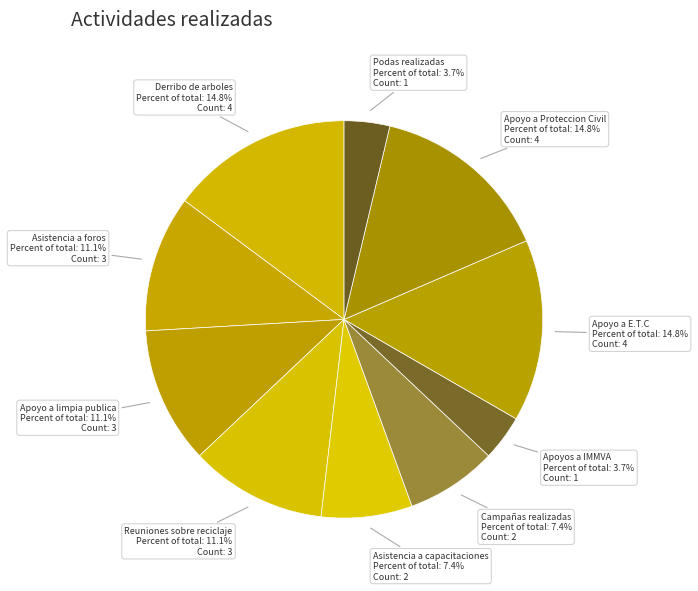

Combined, what portion of the pie is Apoyo a Proteccion Civil and Podas realizadas?

18.5%